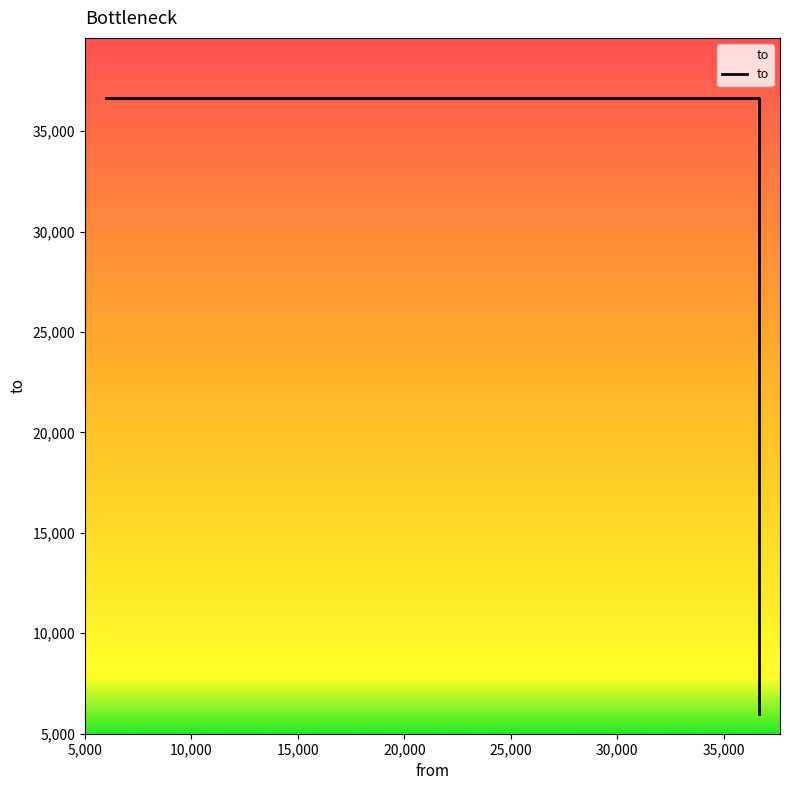

The value at 5999 is 58873. True or false?

False